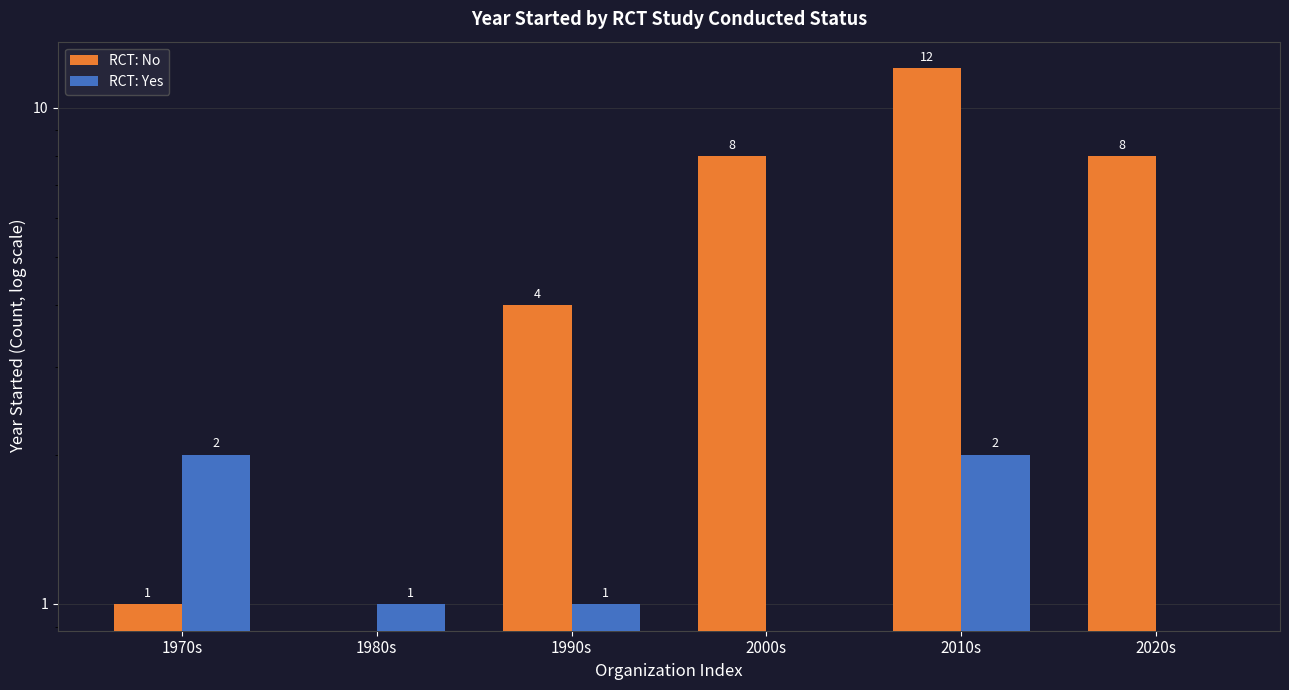

What is the total value across all series at 1970s?

3